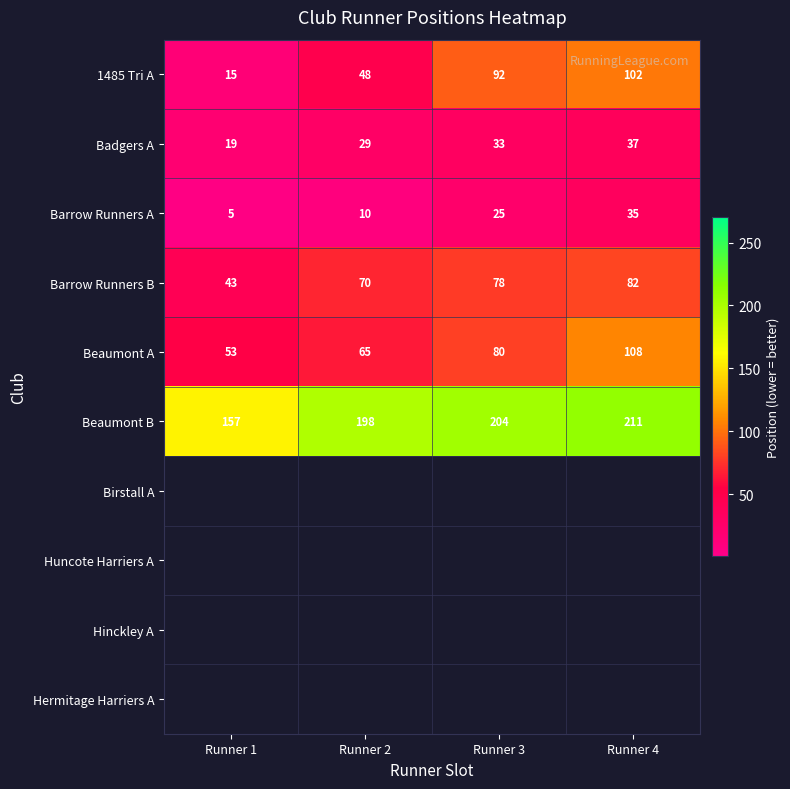

What is the difference between the second highest and second lowest values in the Beaumont A series?

15